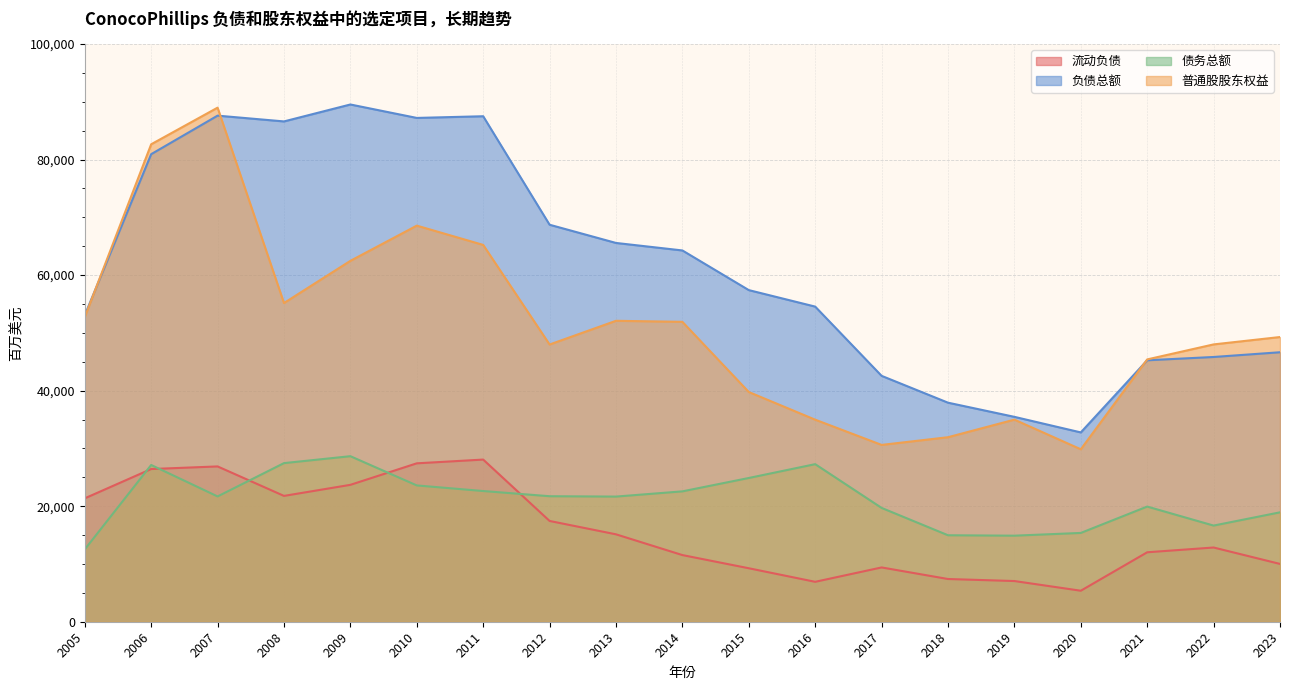

What are all the series names shown in the legend?

流动负债, 负债总额, 债务总额, 普通股股东权益